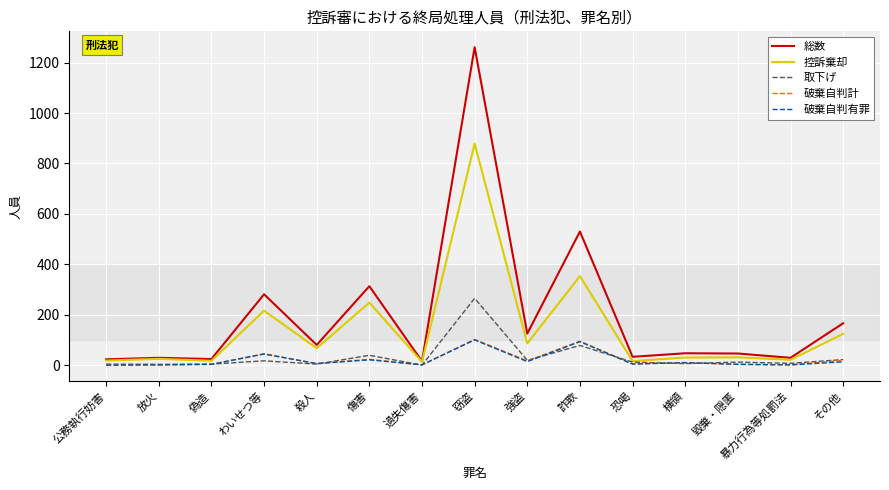

What are all the series names shown in the legend?

総数, 控訴棄却, 取下げ, 破棄自判計, 破棄自判有罪